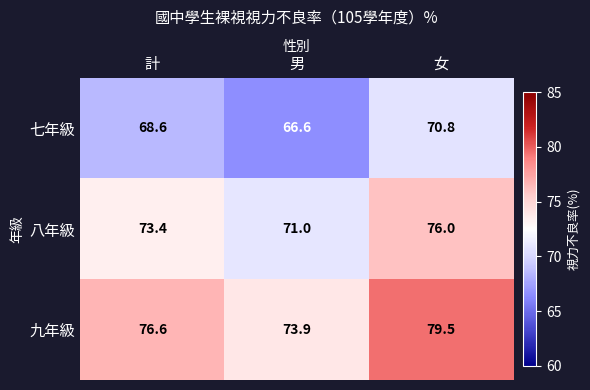

Which series has the largest range (max minus min)?

九年級